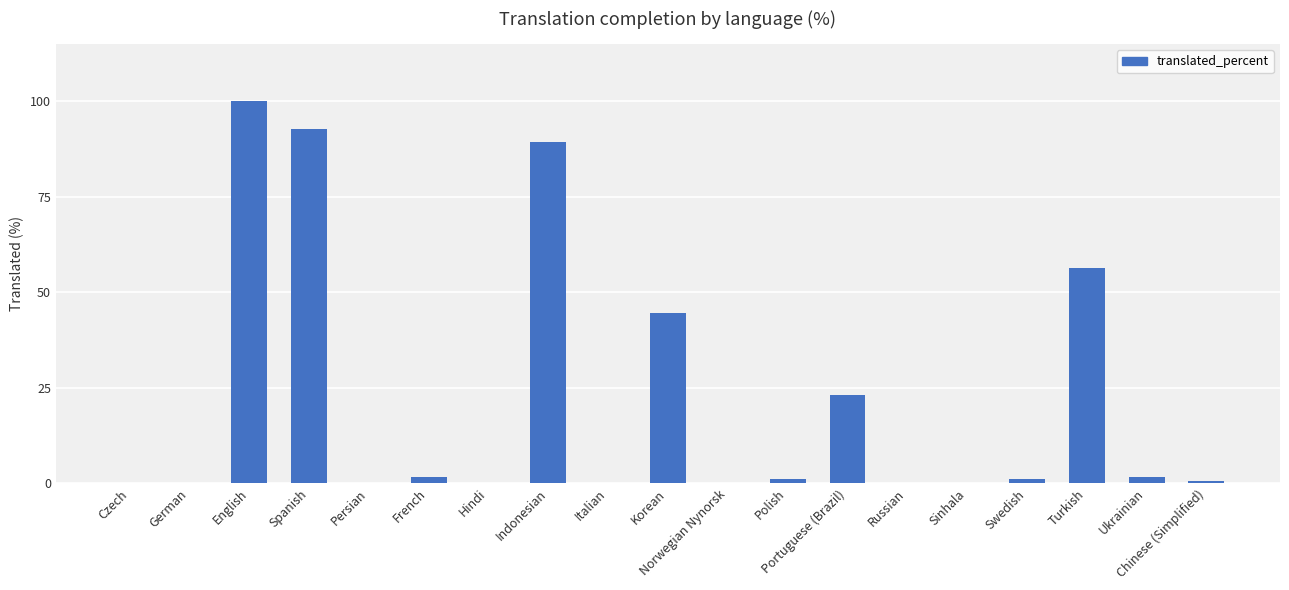

What is the sum of the values at Korean and Norwegian Nynorsk?

44.5